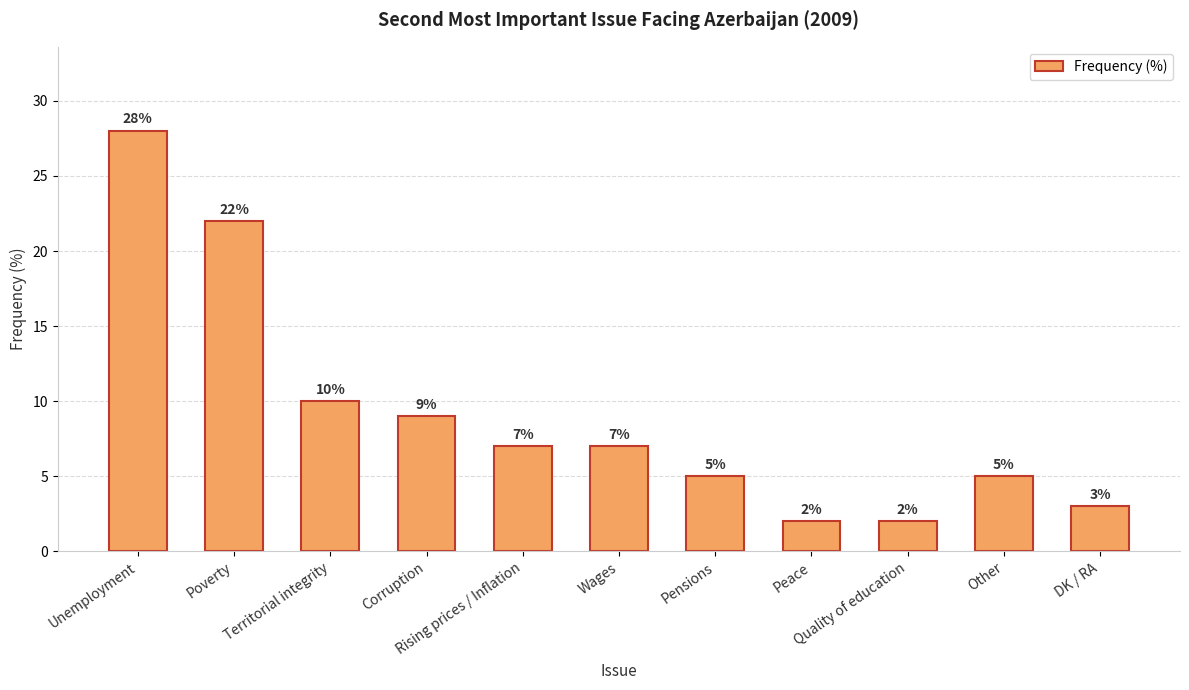

What is the greatest value displayed?

28